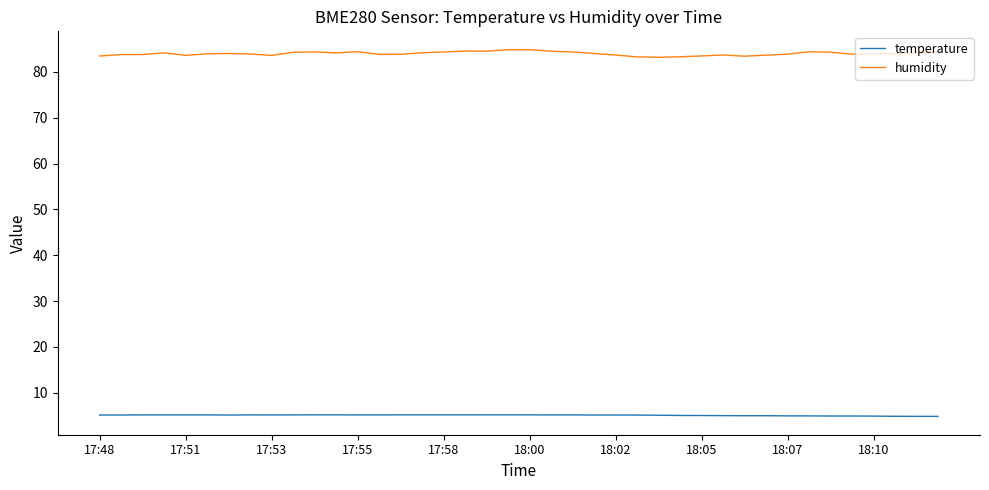

What is the difference between the maximum and minimum values in the humidity series?

1.7